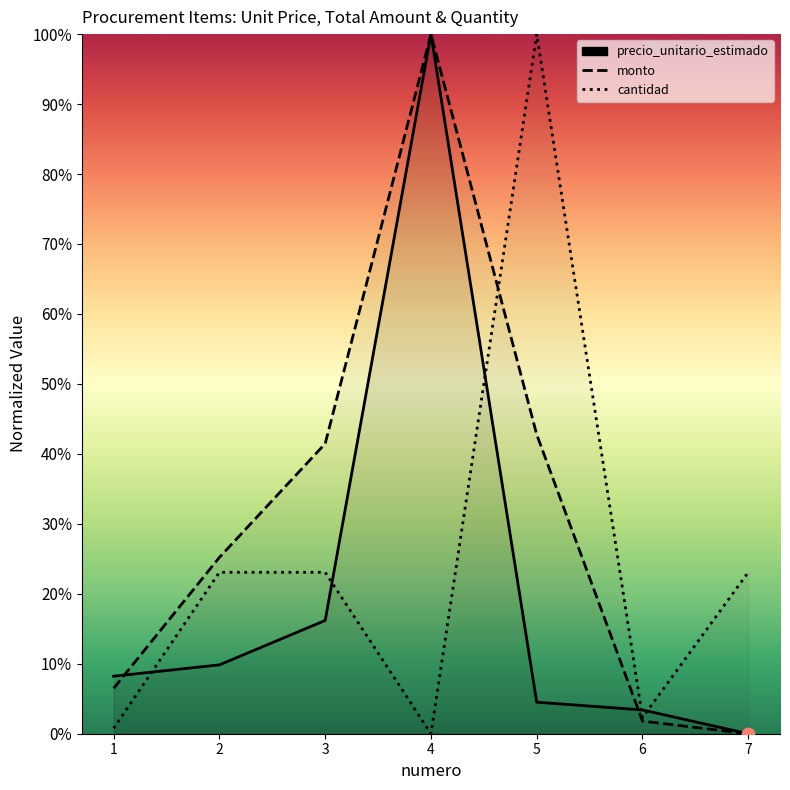

At which category is the sum across all series the highest?

4